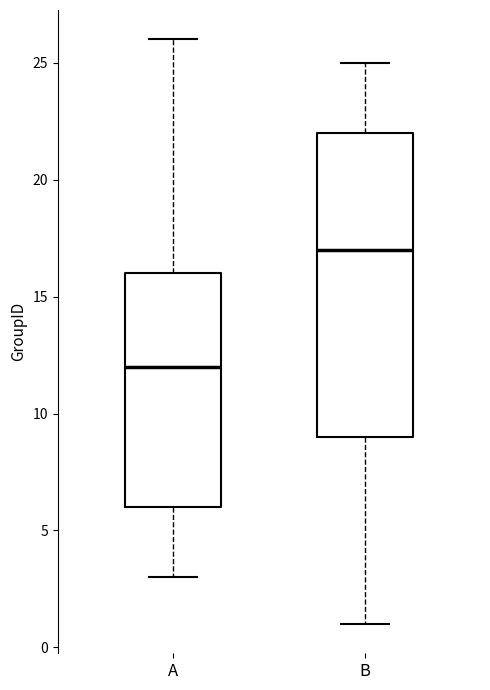

Where does the lower whisker of the box for B end on the y-axis? The values are not printed on the chart, so give them approximately, as read against the axis.

1